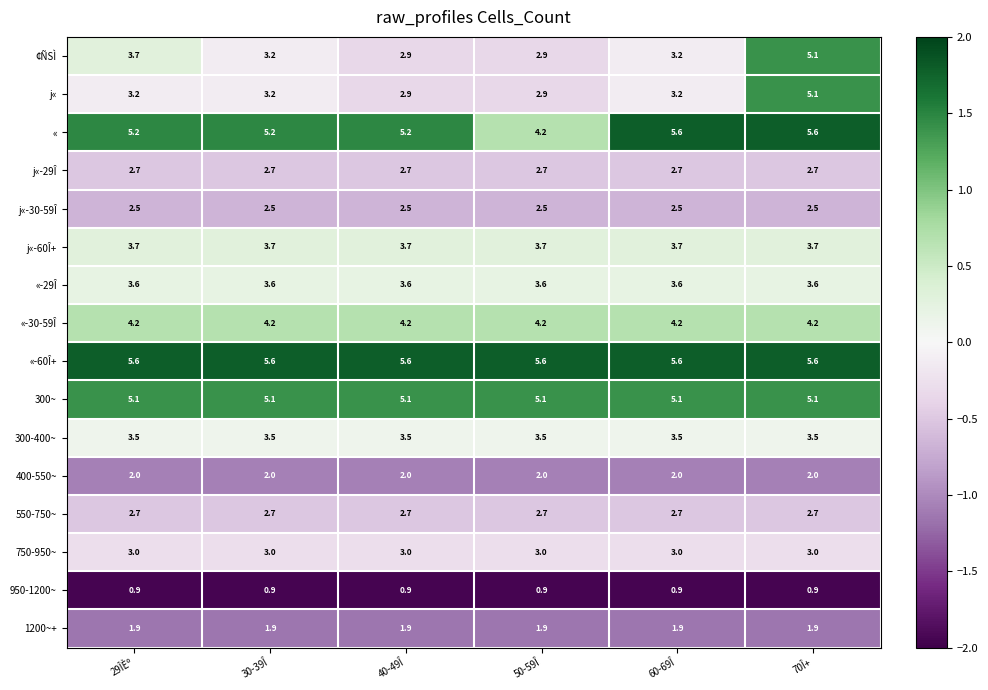

How many categories are shown in the chart?

6